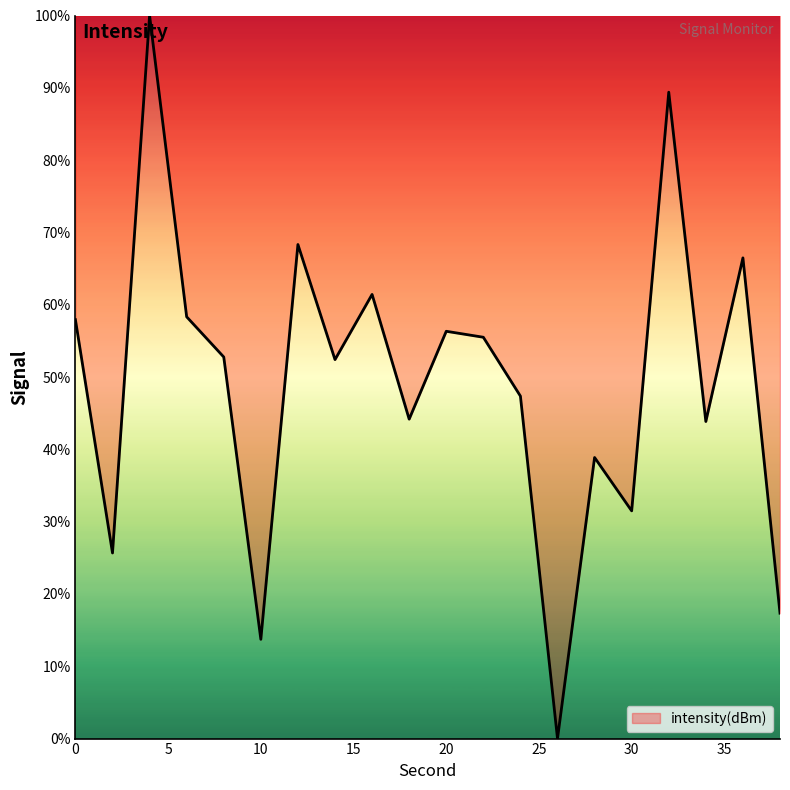

What is the difference between the maximum and minimum values?

100.0